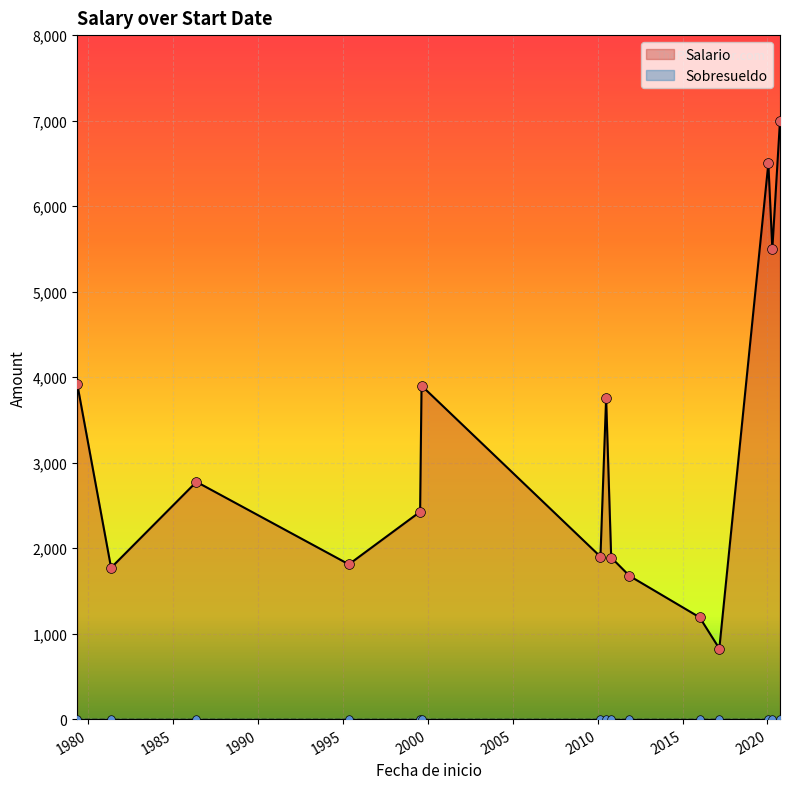

At how many categories does at least one series exceed 5015?

3